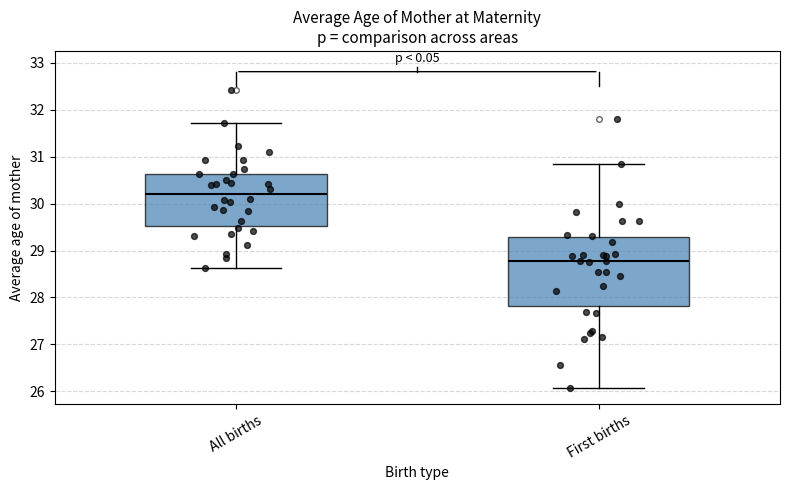

Which box is the tallest, from its lower edge to its upper edge?

First births